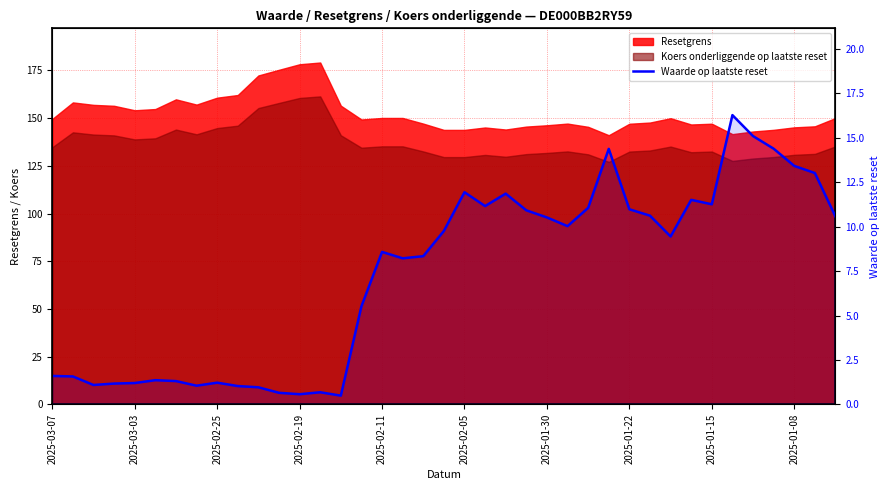

How many lines are shown in the chart?

1